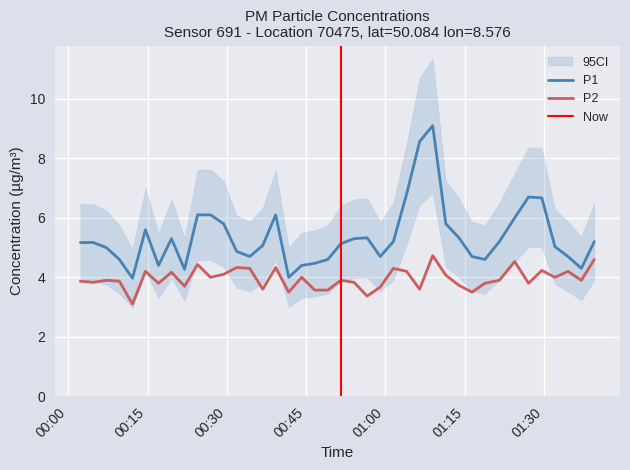

What is the label of the 28th point from the left?

2023-09-08T01:08:58